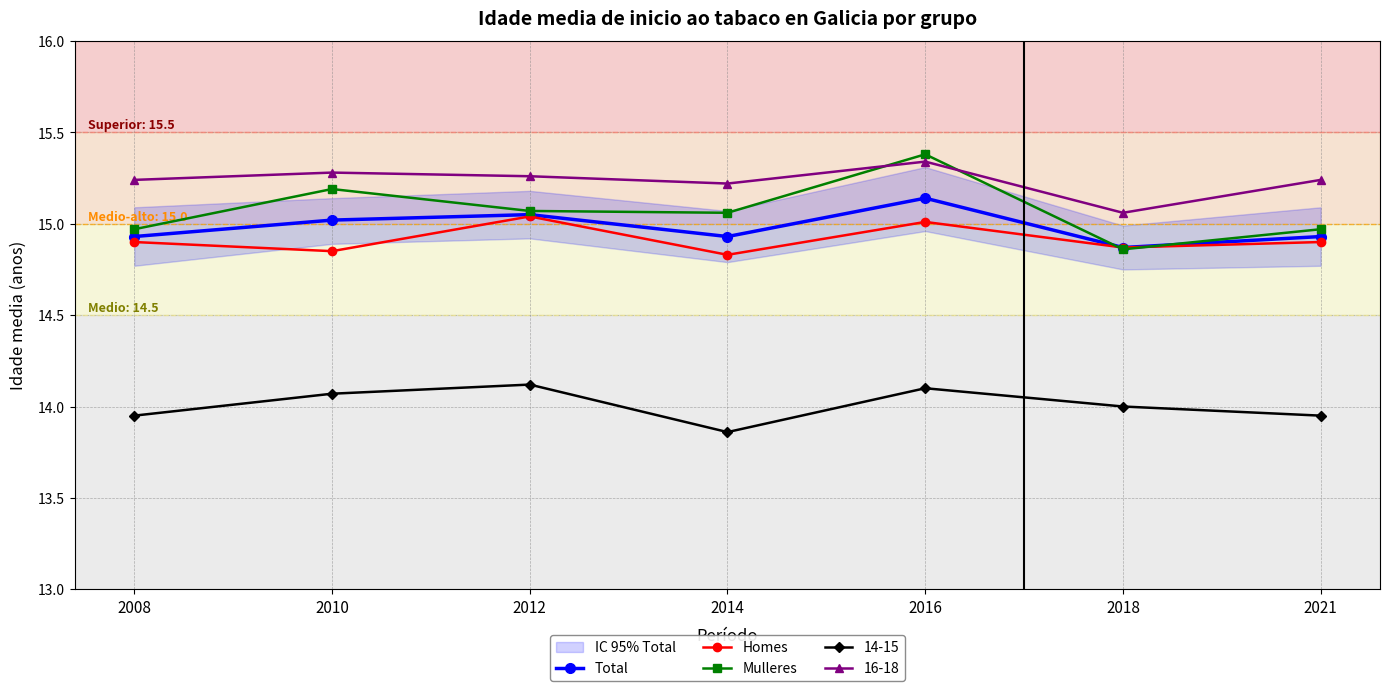

Between 2018 and 2012, which is larger?

2012